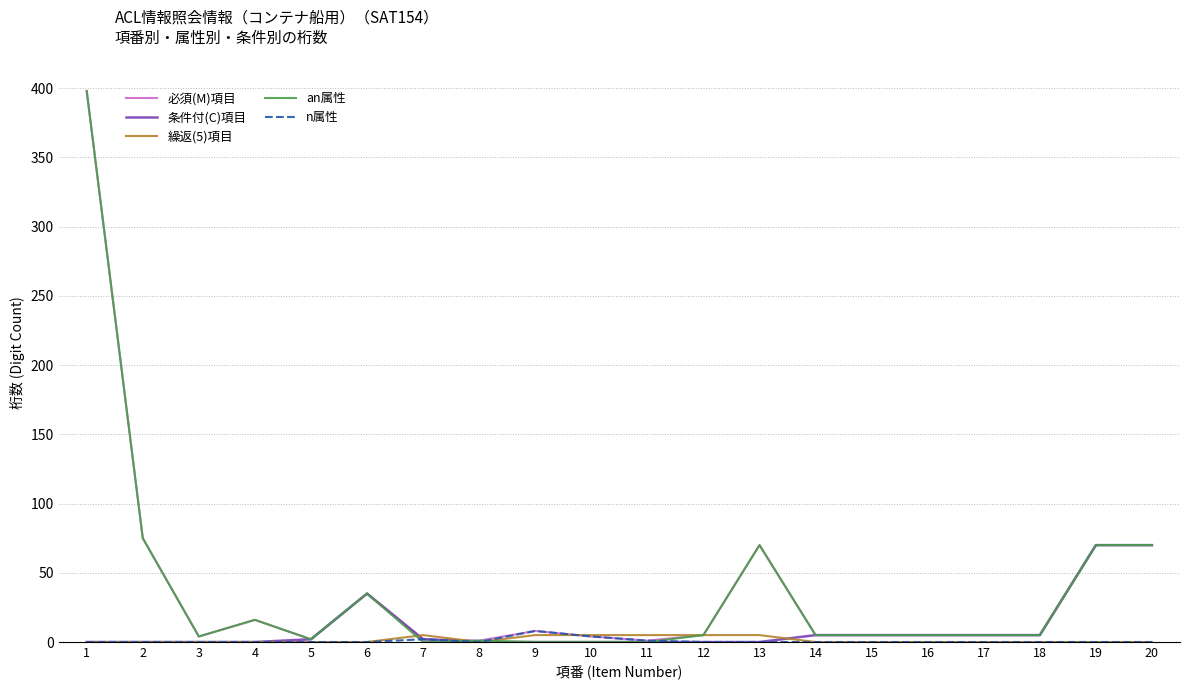

True or false: 条件付(C)項目 has a value of 5 at 14.

True